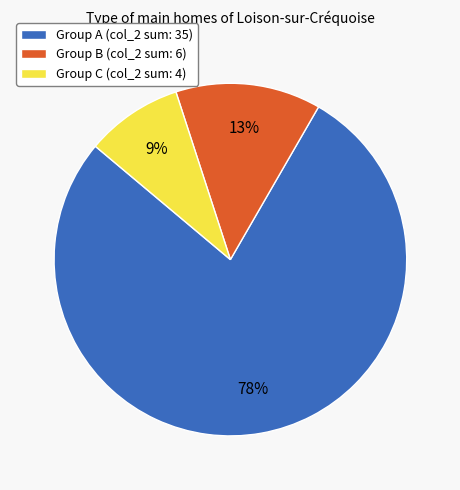

How many slices are in this pie chart?

3